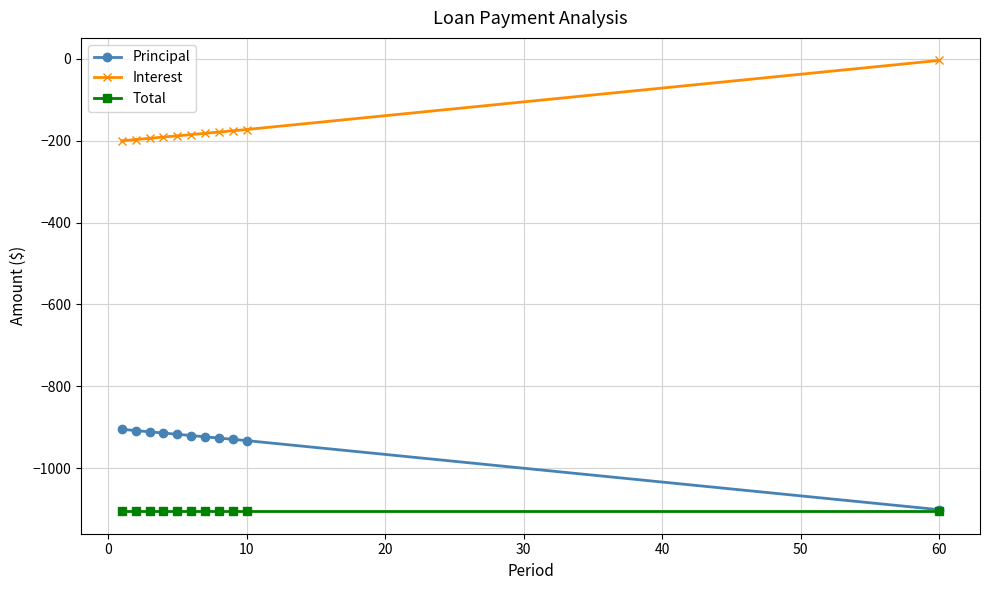

True or false: Total and Interest intersect in this chart.

False